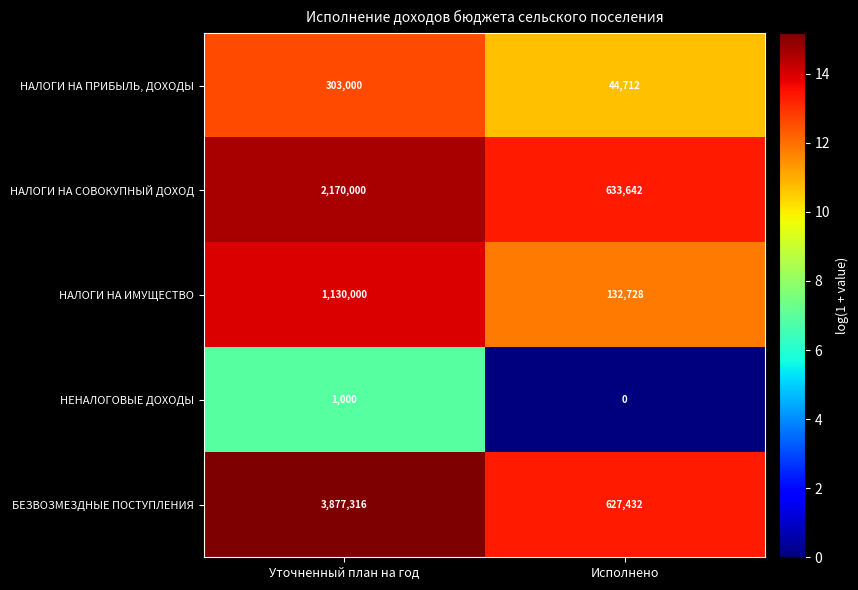

Is it true that НЕНАЛОГОВЫЕ ДОХОДЫ equals 1000 at Уточненный план на год?

True